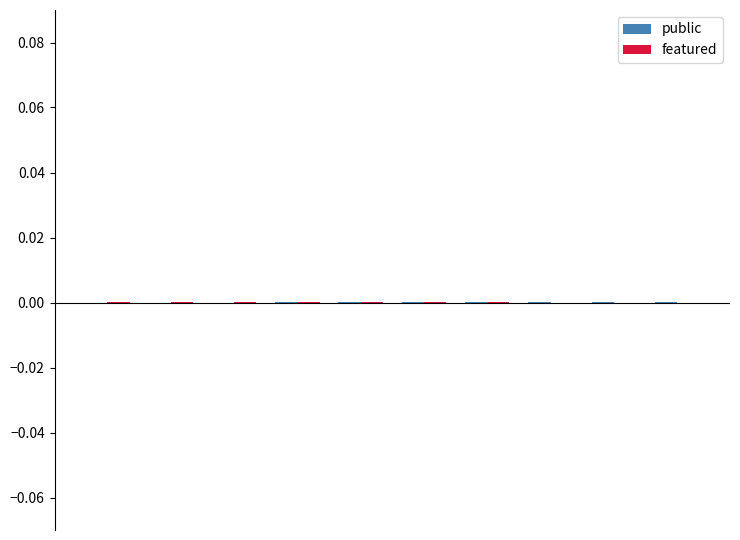

How many series are shown in this chart?

2